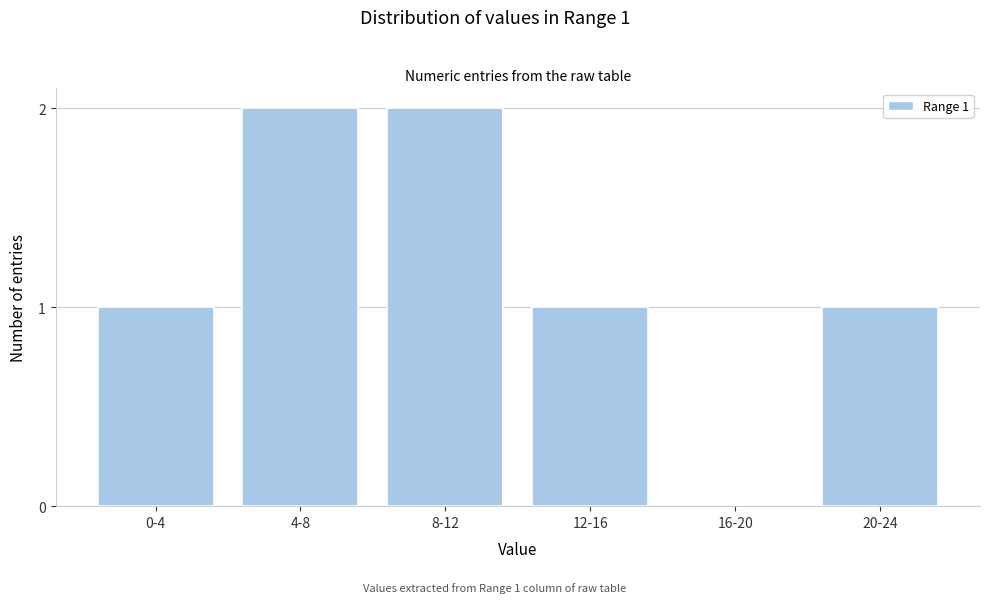

Reading right to left, what are all the values shown in this chart?

20-24=1	16-20=0	12-16=1	8-12=2	4-8=2	0-4=1